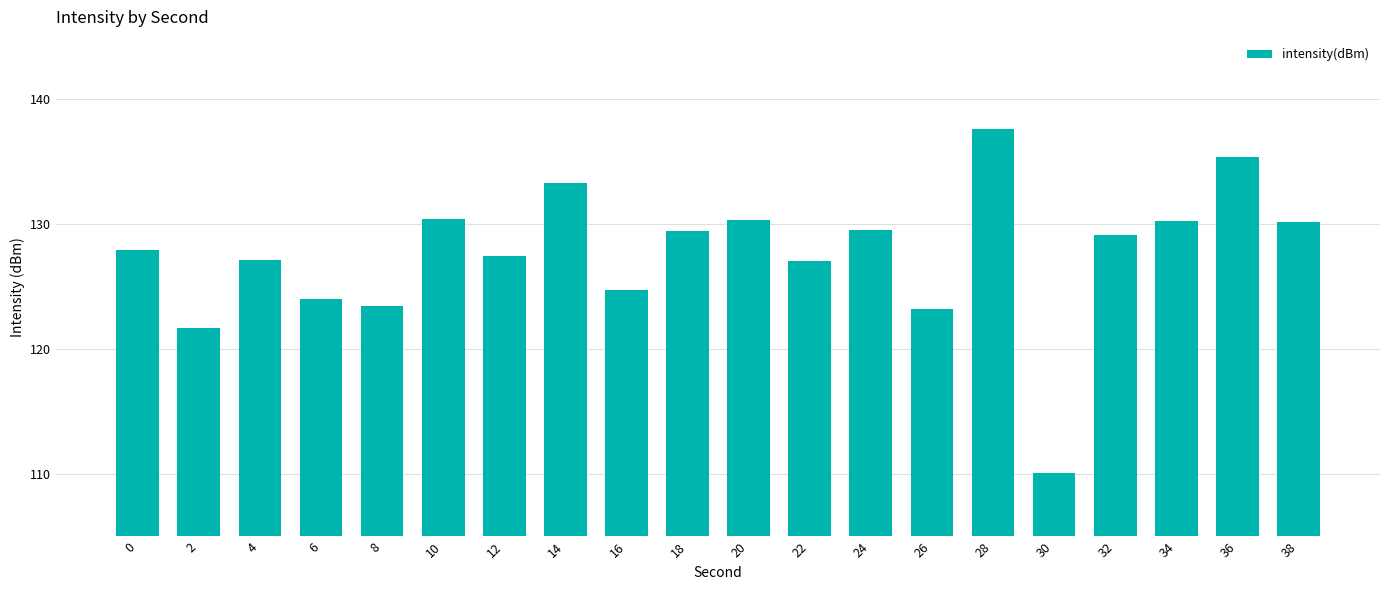

The chart shows a value of 25.0 at 8. True or false?

False